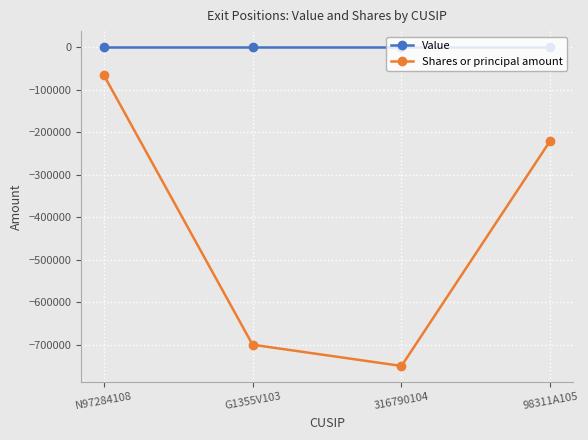

The Shares or principal amount series shows -128093 at 98311A105. True or false?

False